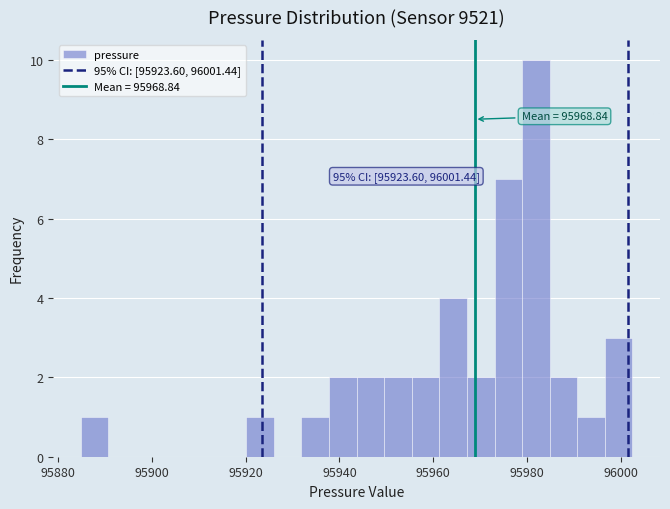

Around what value on the x-axis is the tallest bar? Give the approximate position of its centre, as read against the axis.

95982